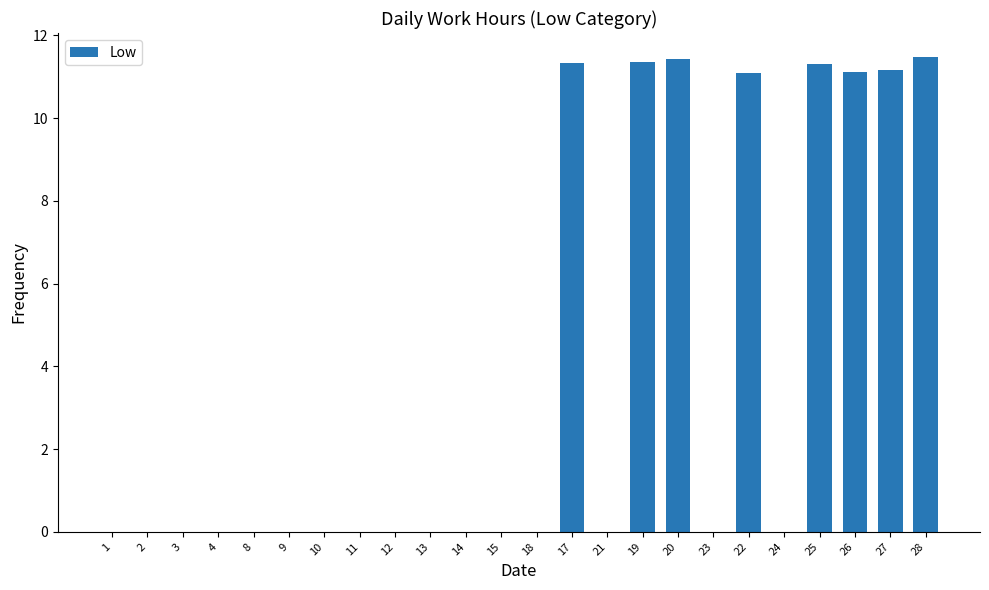

What is the ratio of the value at 17 to the value at 25?

1.0